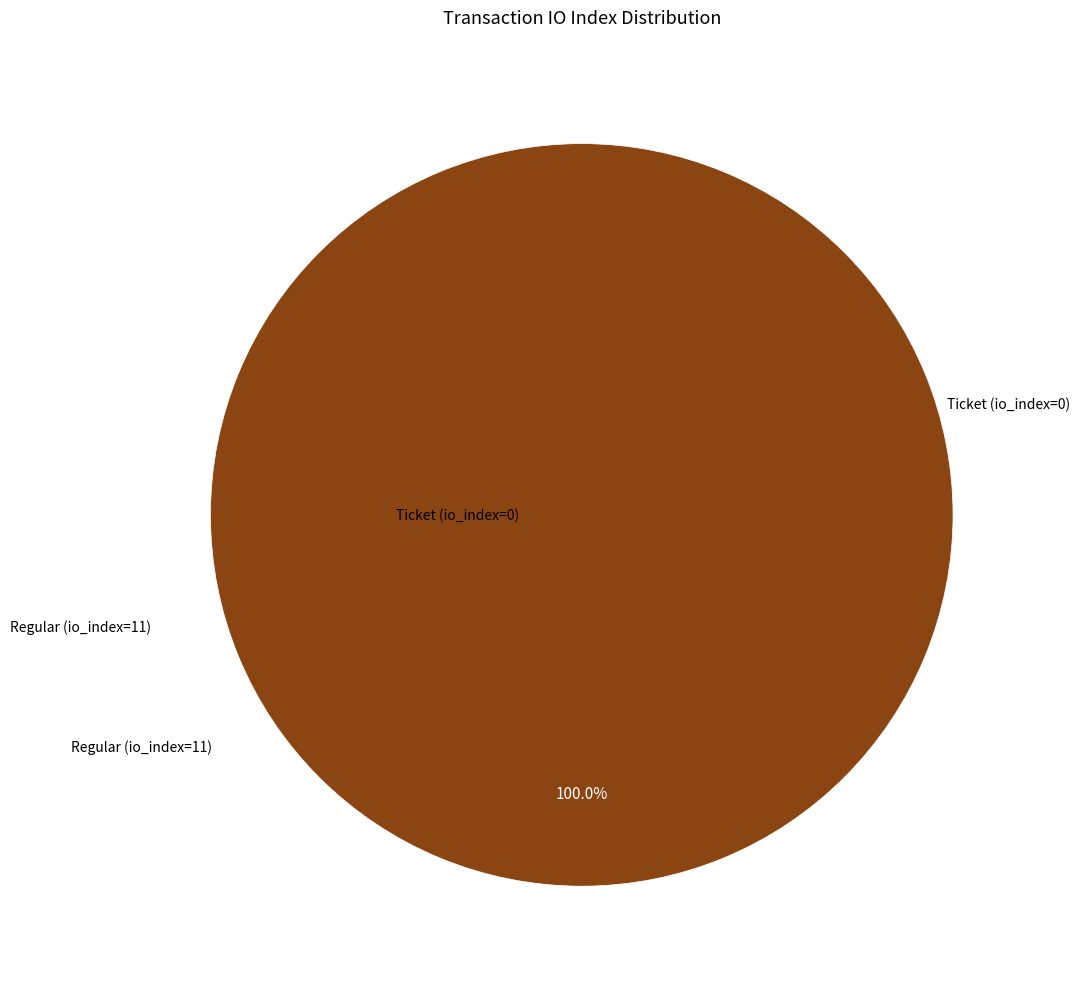

True or false: Ticket (io_index=0) accounts for 1% of the total.

False